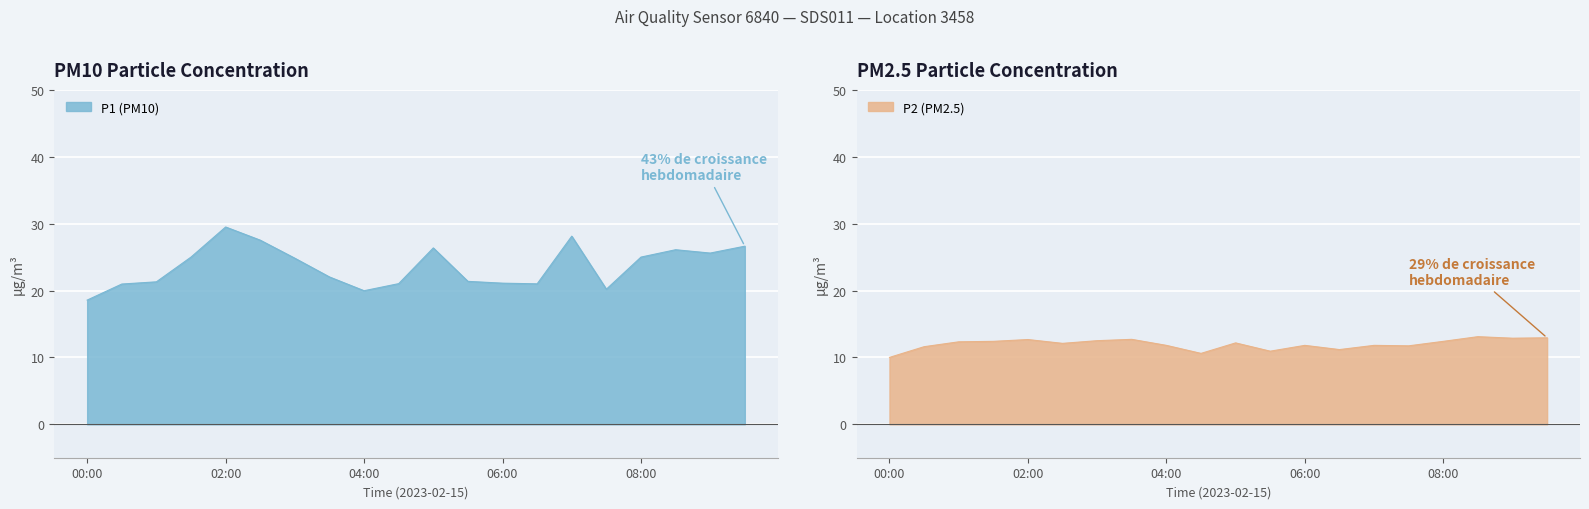

Between 02:30 and 02:00, which is larger?

02:00